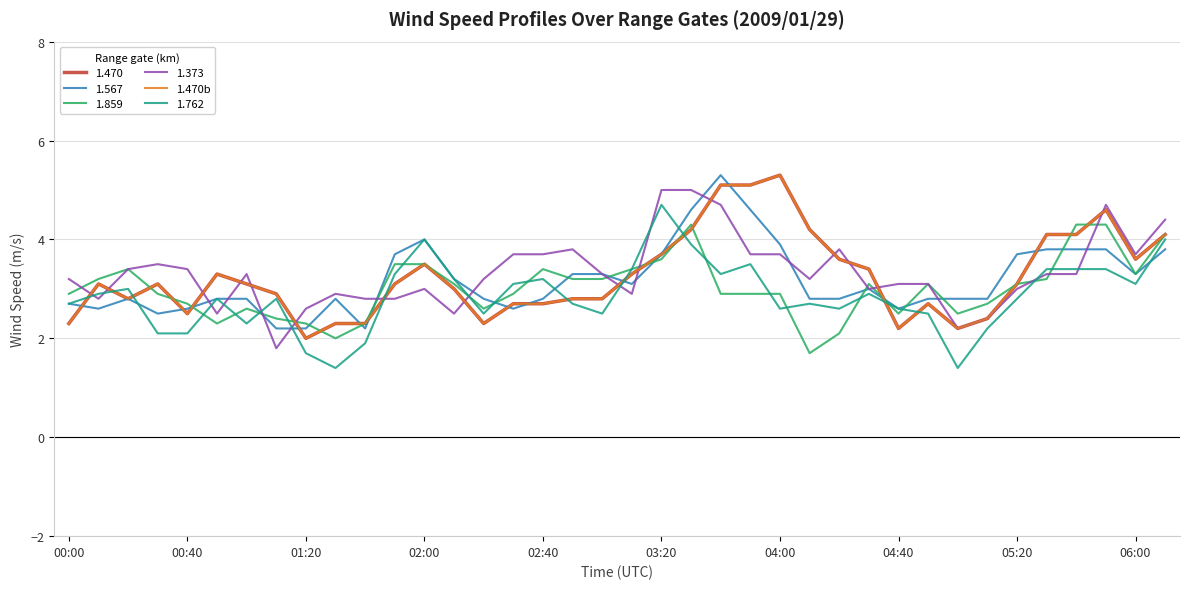

Does the chart have visible grid lines?

Yes